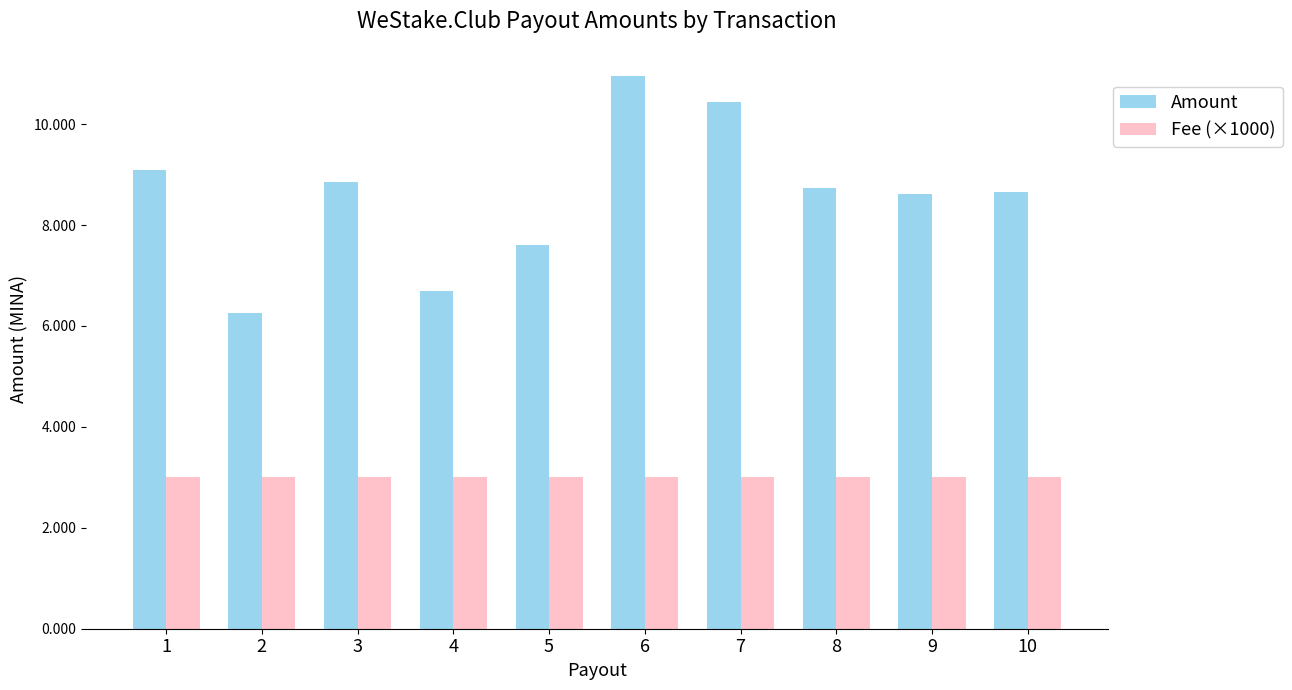

List the series in order of their overall mean, lowest first.

Fee (×1000), Amount